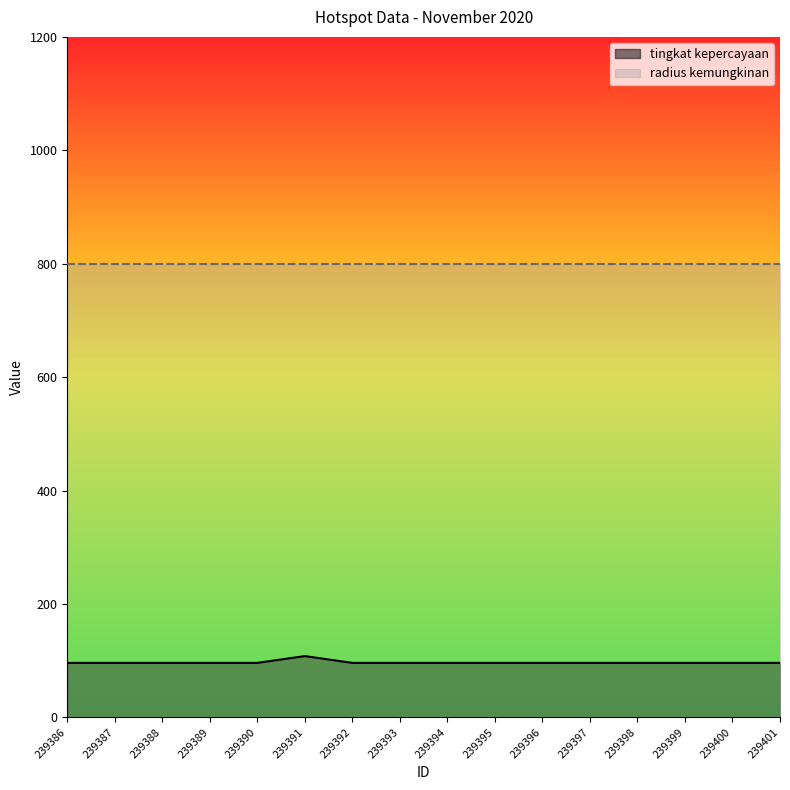

Rank the categories by value from highest to lowest.

239391, 239386, 239387, 239388, 239389, 239390, 239392, 239393, 239394, 239395, 239396, 239397, 239398, 239399, 239400, 239401